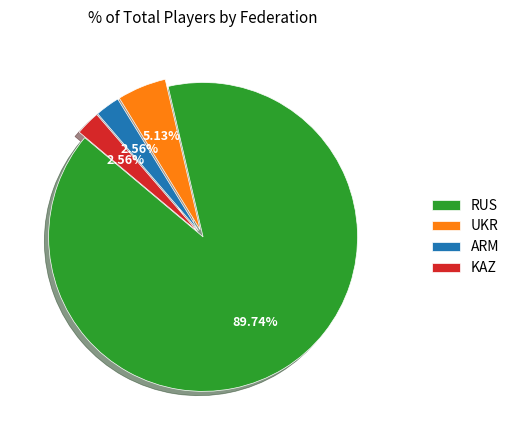

Combined, what portion of the pie is ARM and KAZ?

5.1%